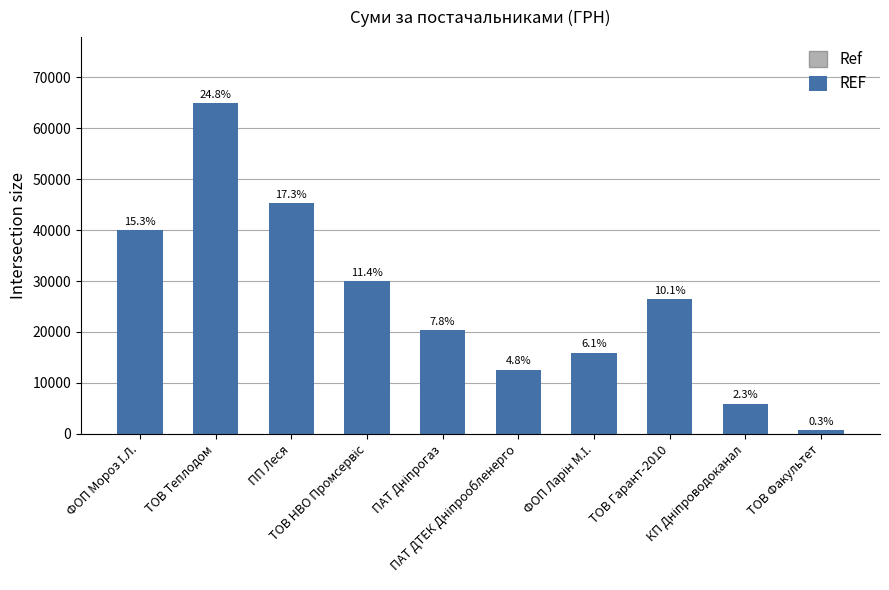

What is the difference between the maximum and minimum values?

64160.4